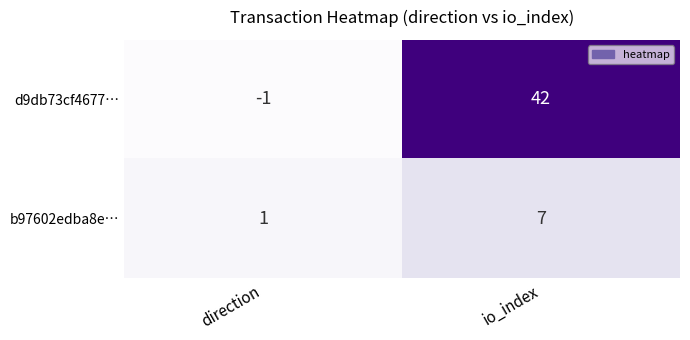

Which series changed the most between direction and io_index?

d9db73cf4677…